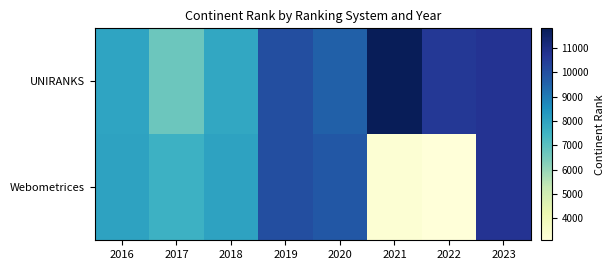

What is the greatest value displayed?

11801